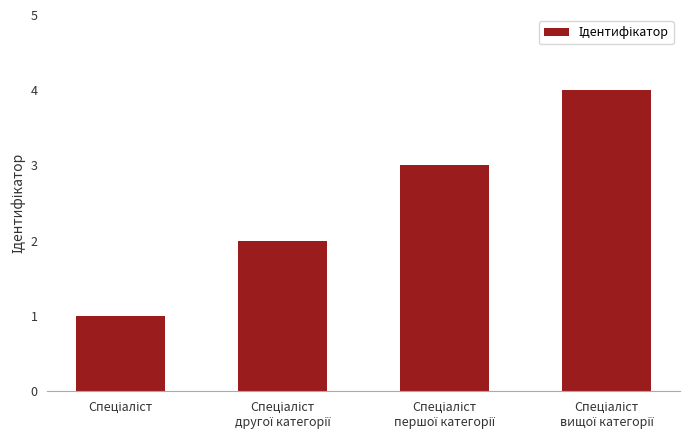

What is the greatest value displayed?

4